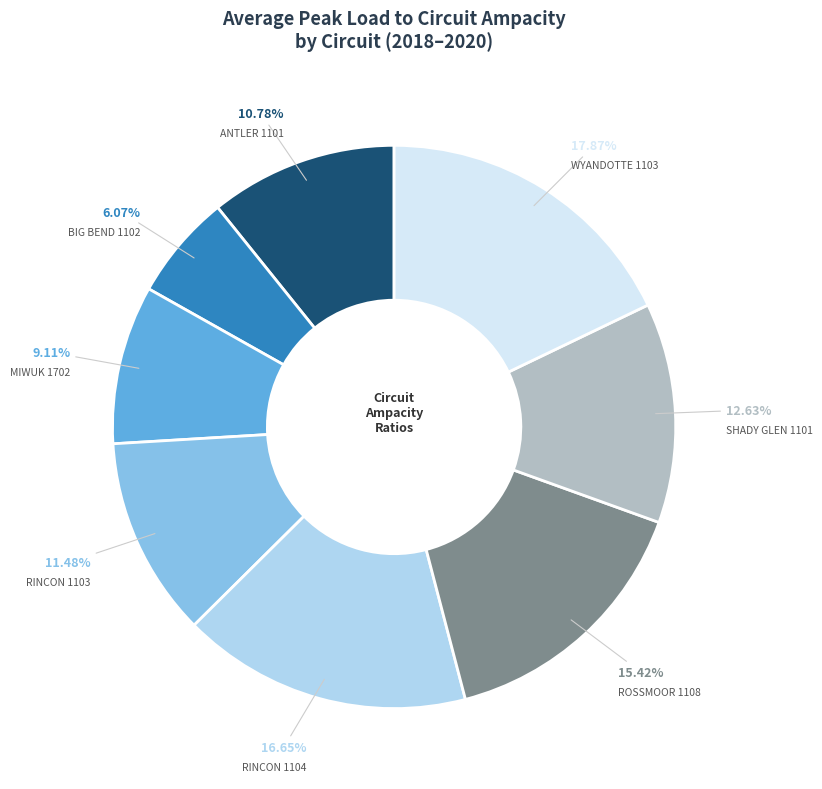

To the nearest percent, what is the combined percentage of ANTLER 1101 and BIG BEND 1102?

17%